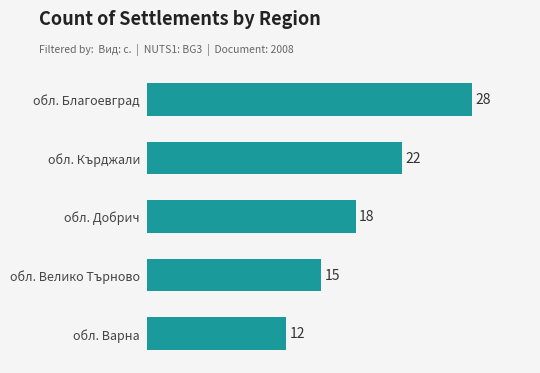

List the labels in order of value, smallest first.

обл. Варна, обл. Велико Търново, обл. Добрич, обл. Кърджали, обл. Благоевград